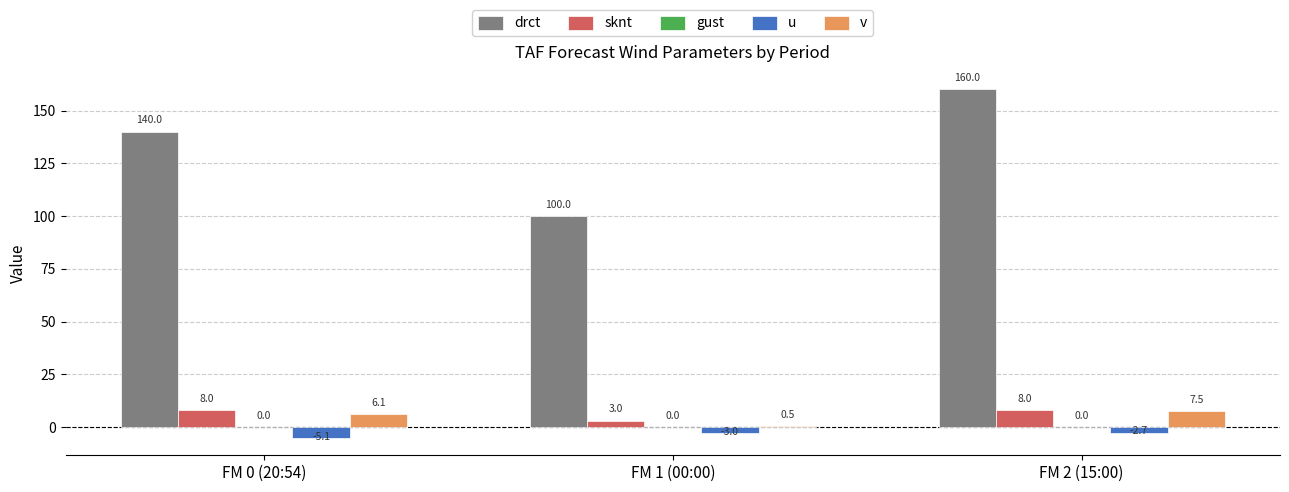

What is the sum of the v values at FM 0 (20:54) and FM 2 (15:00)?

13.6